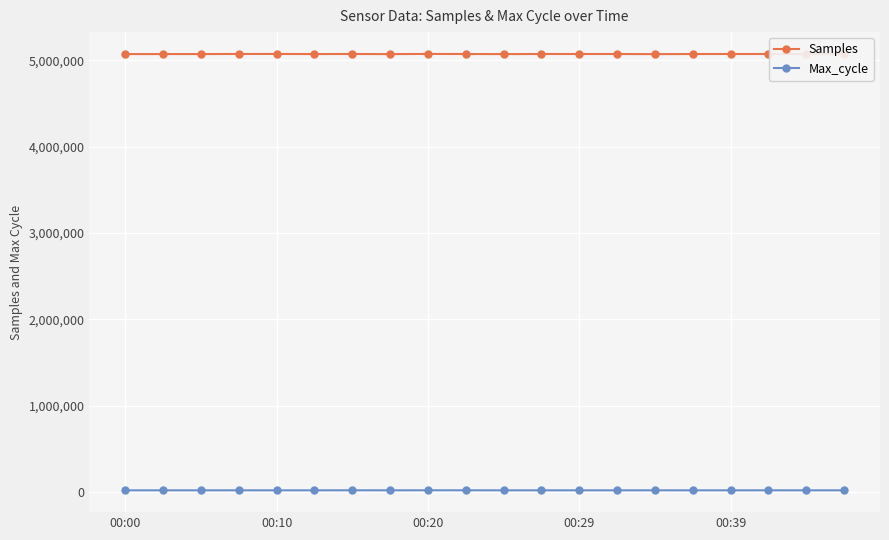

Rank the series by their average value, from lowest to highest.

Max_cycle, Samples